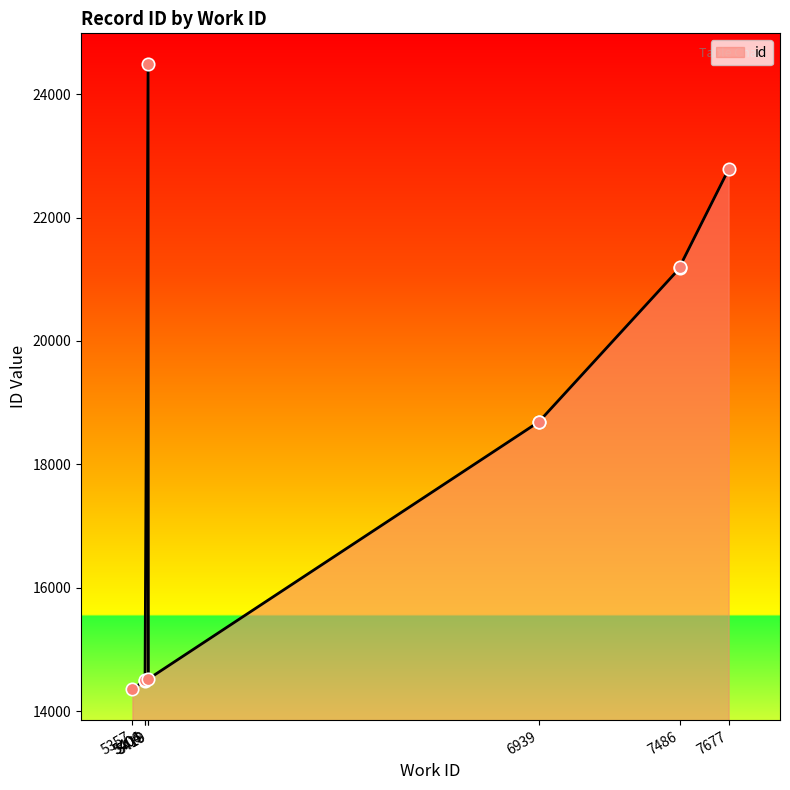

Between 6939 and 7677, which is larger?

7677